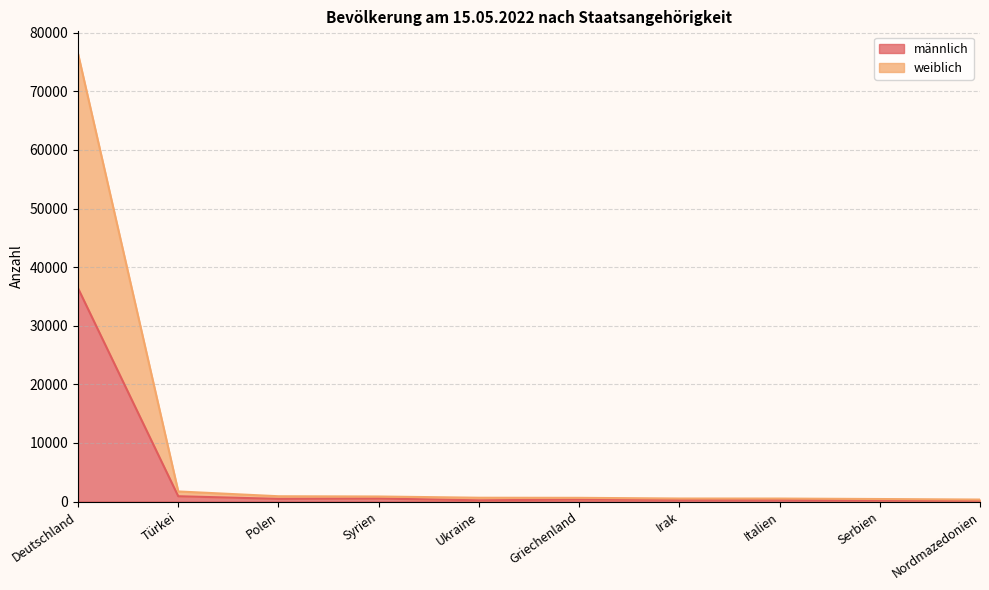

Rank the series at Nordmazedonien from lowest to highest value.

männlich, weiblich